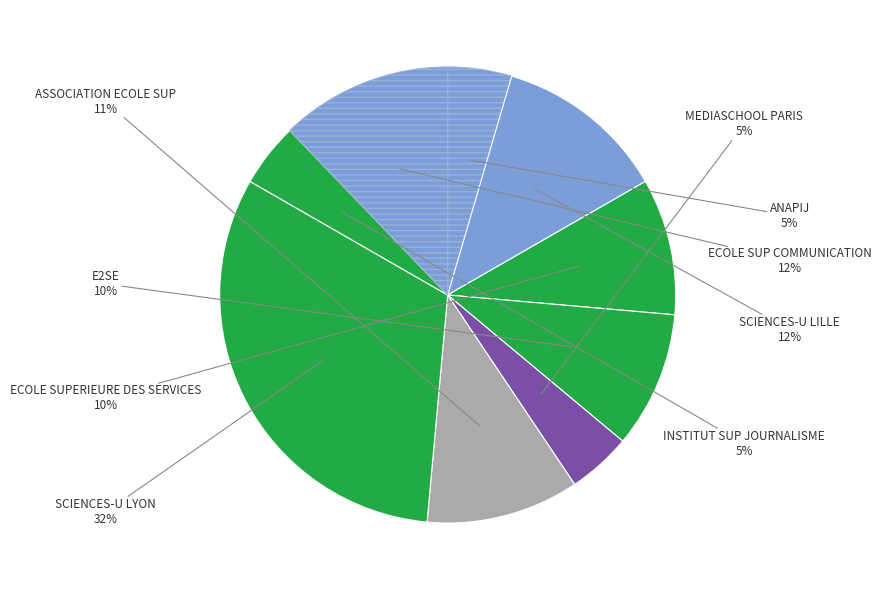

Count the number of slices in the pie.

9